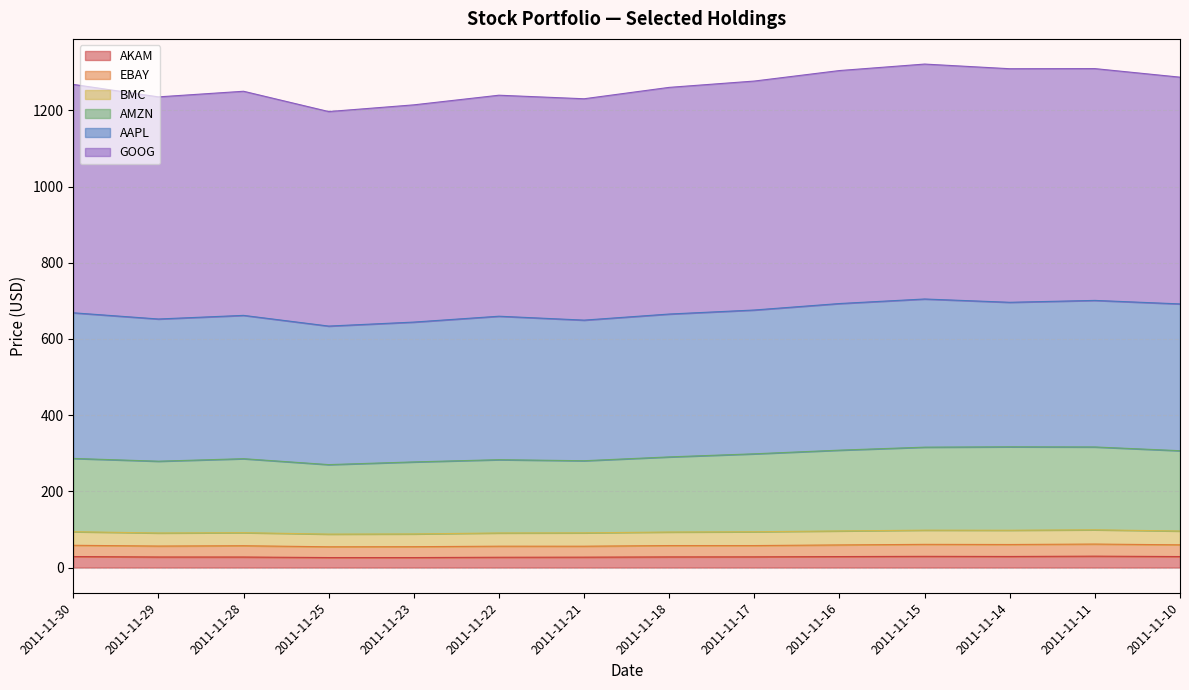

What is the maximum value for AKAM?

29.9